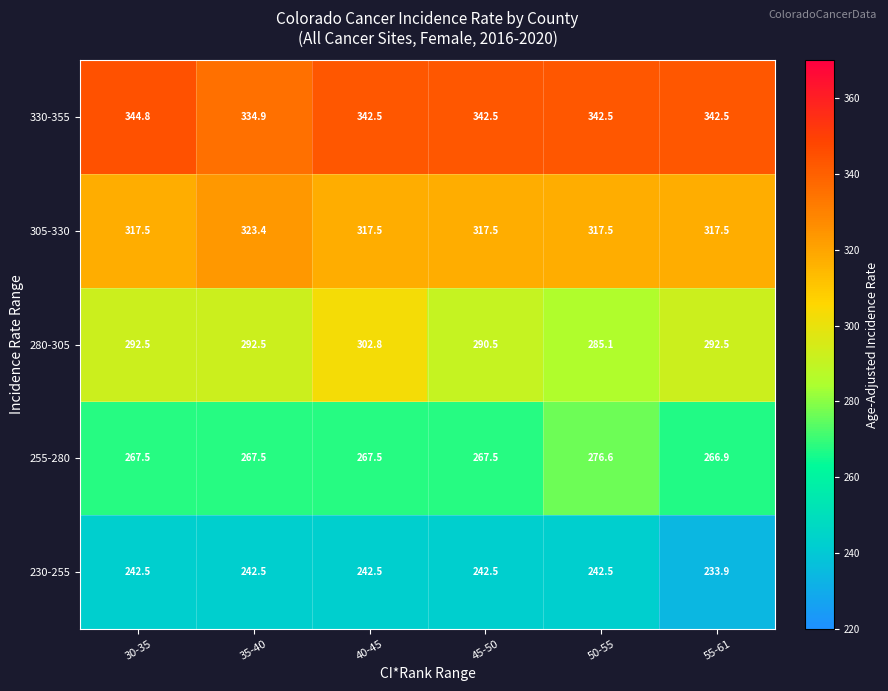

Reading left to right, list all the values displayed in this chart.

330-355: 30-35=344.8	35-40=334.9	40-45=342.5	45-50=342.5	50-55=342.5	55-61=342.5
305-330: 30-35=317.5	35-40=323.4	40-45=317.5	45-50=317.5	50-55=317.5	55-61=317.5
280-305: 30-35=292.5	35-40=292.5	40-45=302.8	45-50=290.5	50-55=285.1	55-61=292.5
255-280: 30-35=267.5	35-40=267.5	40-45=267.5	45-50=267.5	50-55=276.6	55-61=266.9
230-255: 30-35=242.5	35-40=242.5	40-45=242.5	45-50=242.5	50-55=242.5	55-61=233.9